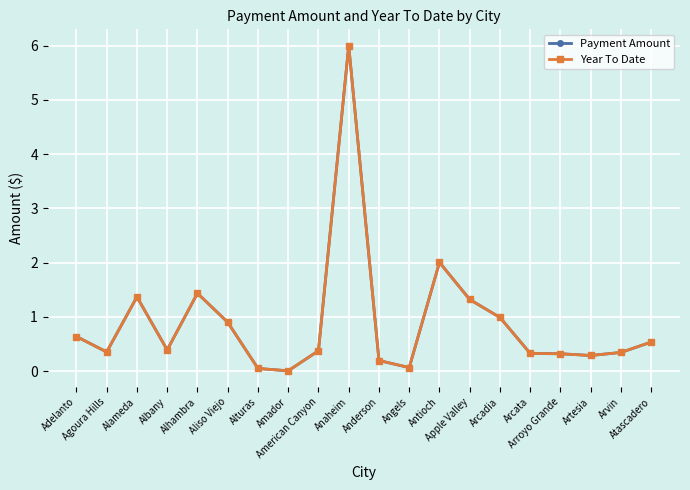

At which category is the sum across all series the highest?

Anaheim